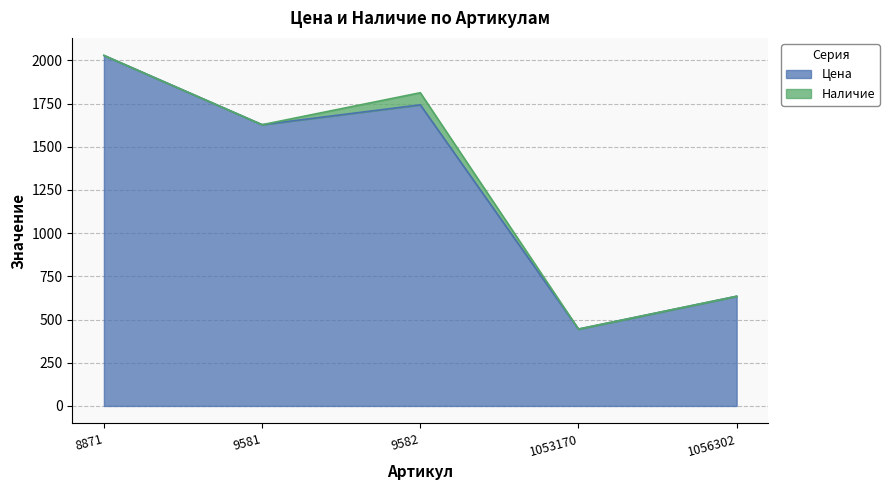

Where is the first local maximum?

9582